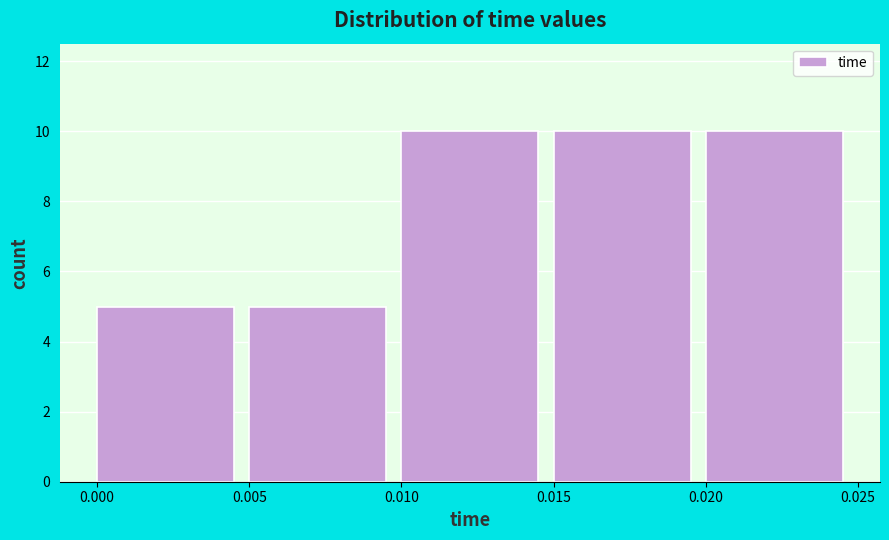

Reading left to right, transcribe this chart: for each bar, give the range it covers on the x-axis and its height. The values are not printed on the chart, so give them approximately, as read against the axis.

0.000 to 0.005: 5
0.005 to 0.010: 5
0.010 to 0.015: 10
0.015 to 0.020: 10
0.020 to 0.025: 10